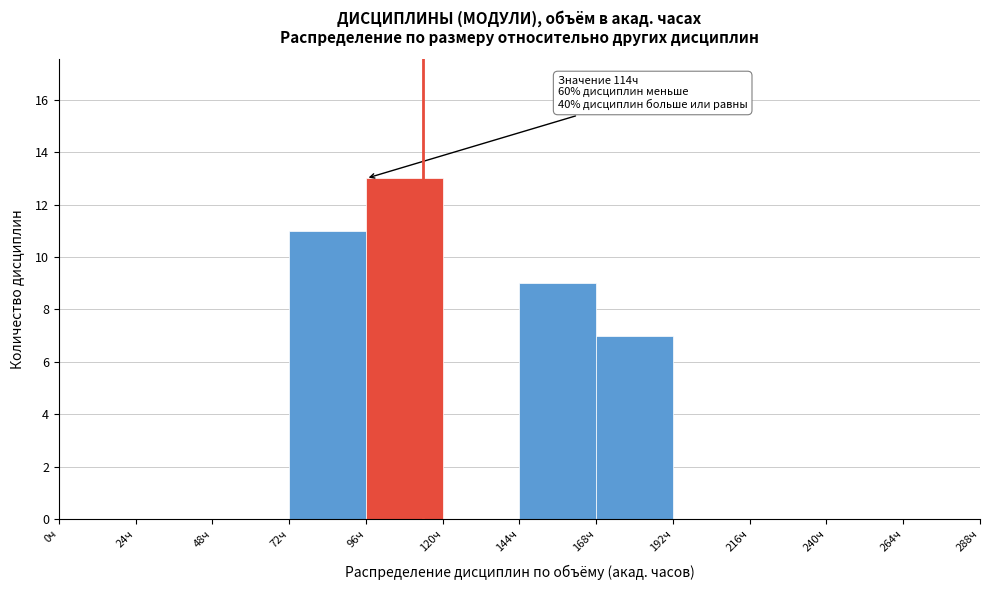

Which range on the x-axis has the tallest bar?

96 to 120